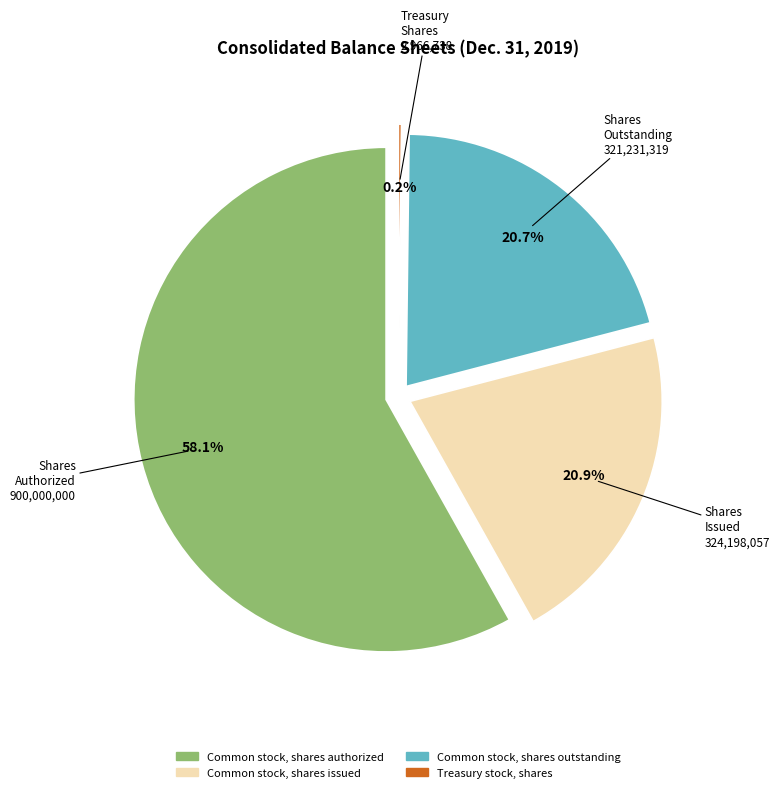

Approximately how many times larger is the value at Common stock, shares authorized compared to Common stock, shares outstanding?

2.8